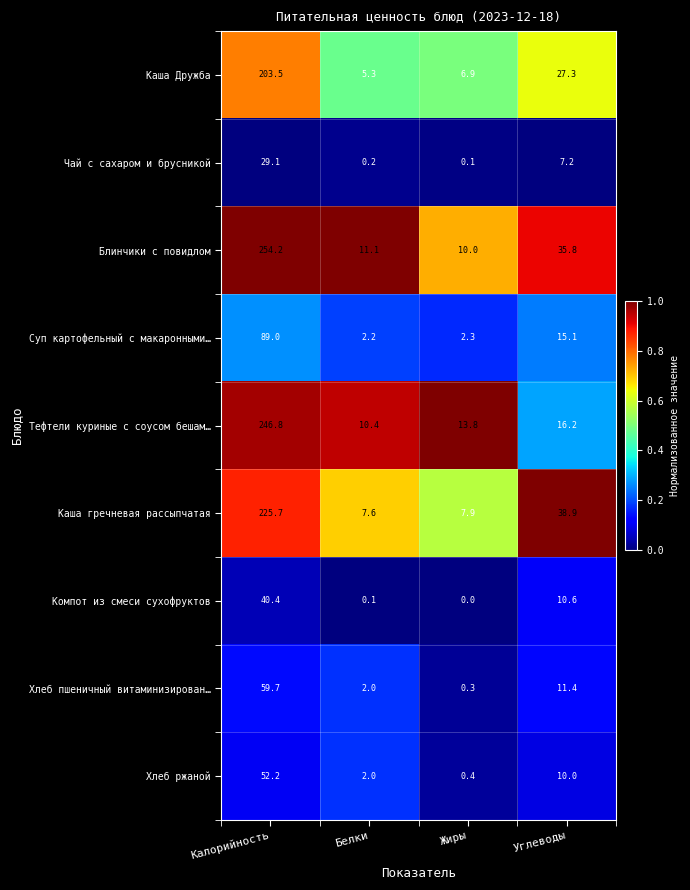

List the labels in order of Чай с сахаром и брусникой value, largest first.

Калорийность, Углеводы, Белки, Жиры